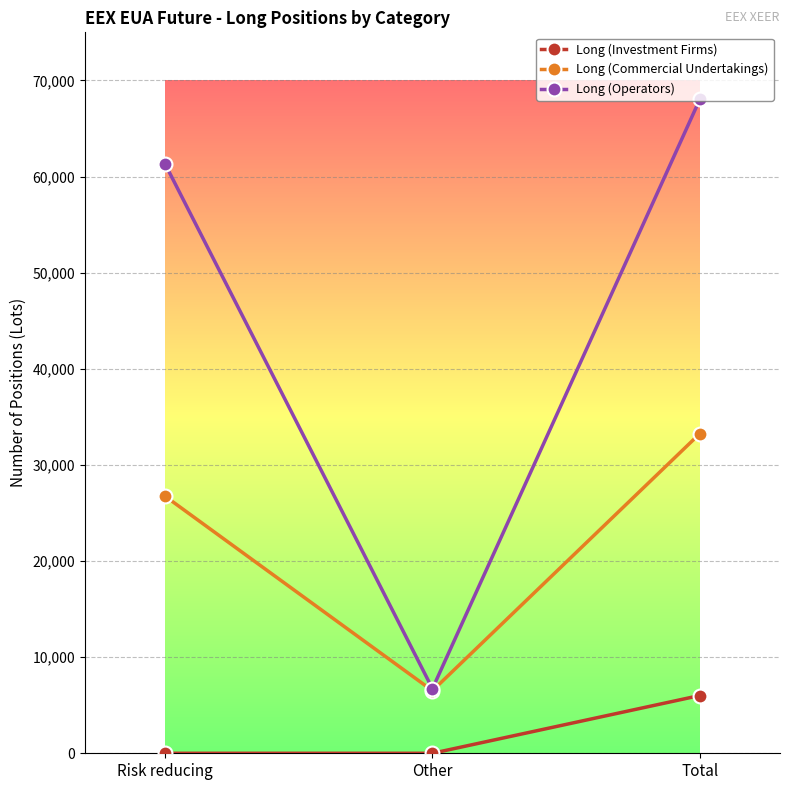

Rank the series at Total from highest to lowest value.

Long (Operators), Long (Commercial Undertakings), Long (Investment Firms)